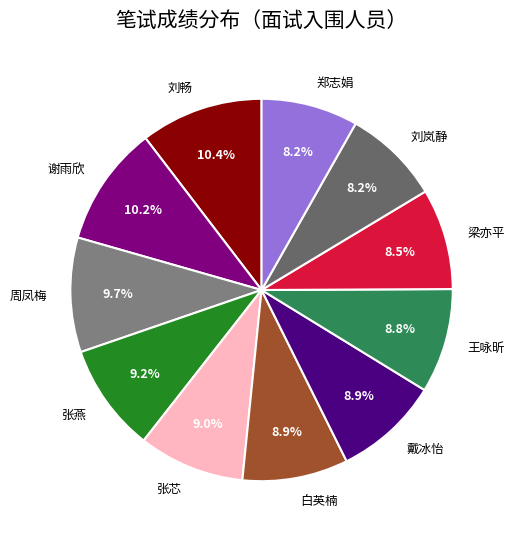

Does 郑志娟 represent more than half of the total?

No